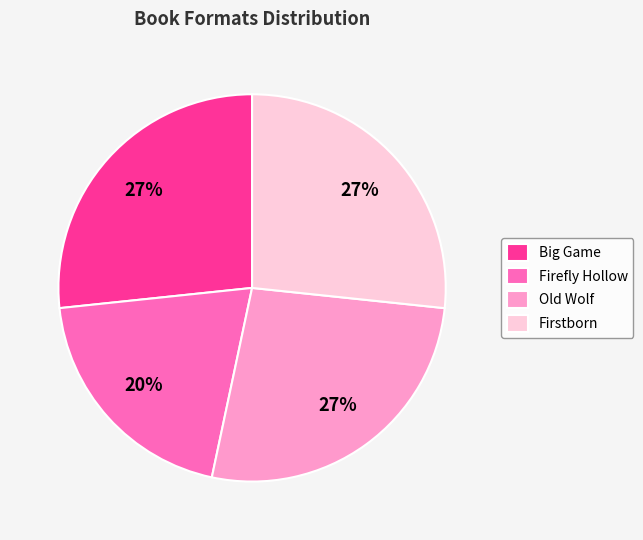

Which category has the smallest portion of the pie?

Firefly Hollow